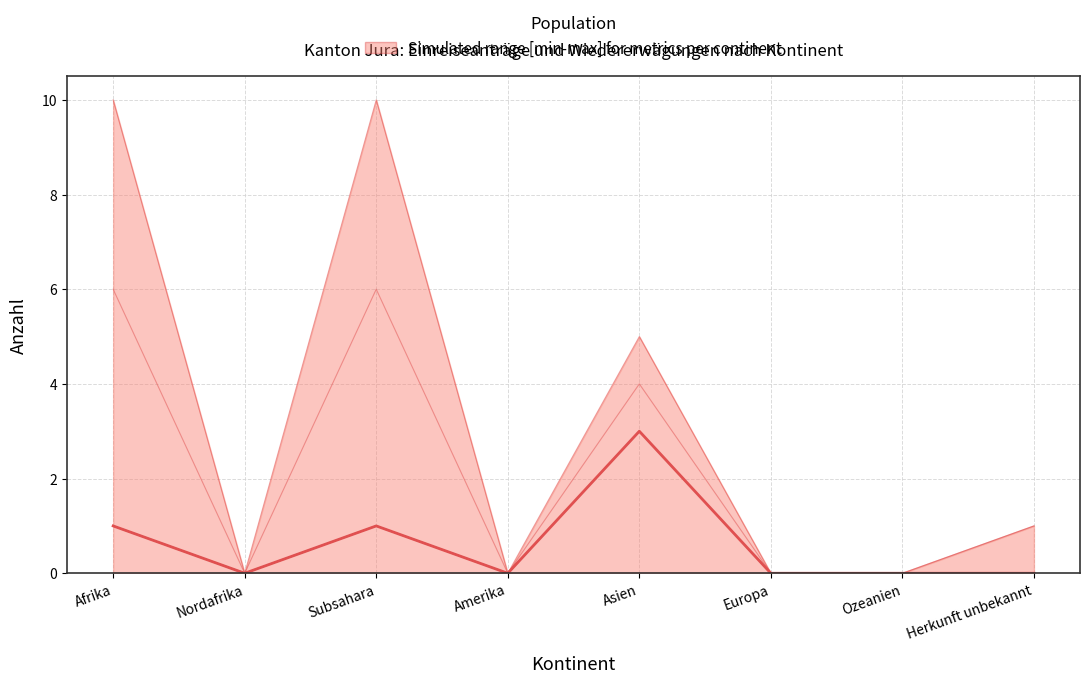

True or false: Hängige Wiedererwägungsgesuche and Total Wiedererwägungsgesuche cross at least once.

False